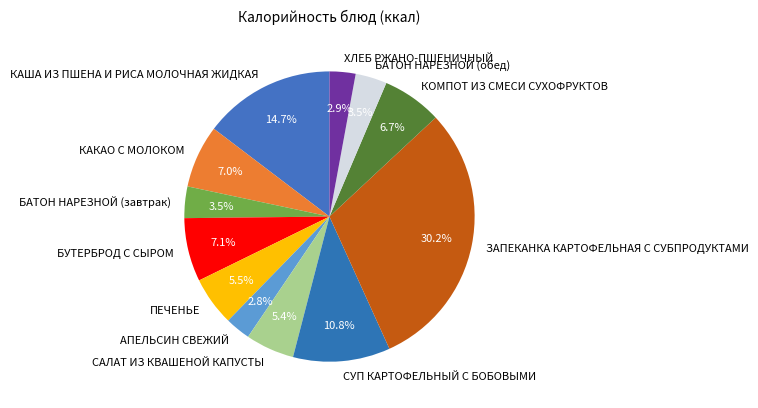

Count the number of slices in the pie.

12